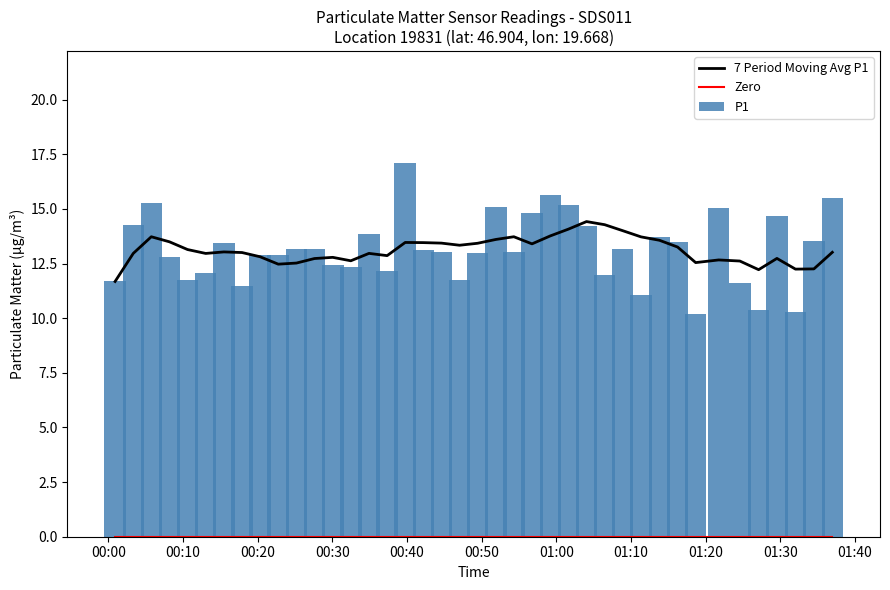

What is the highest value of the 7 Period Moving Avg P1 series?

14.4